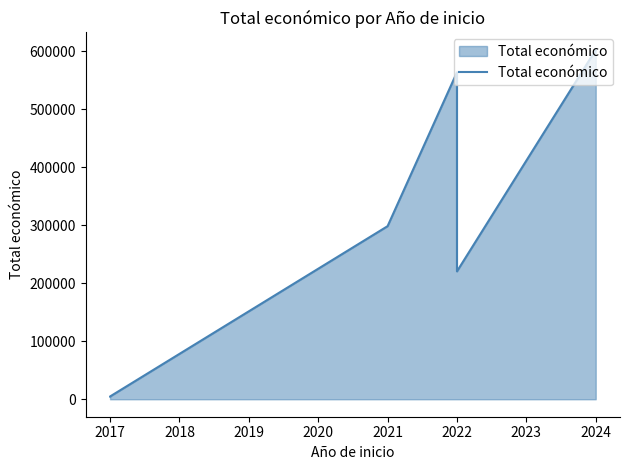

What is the change in value from 2017 to 2021?

+293597.0